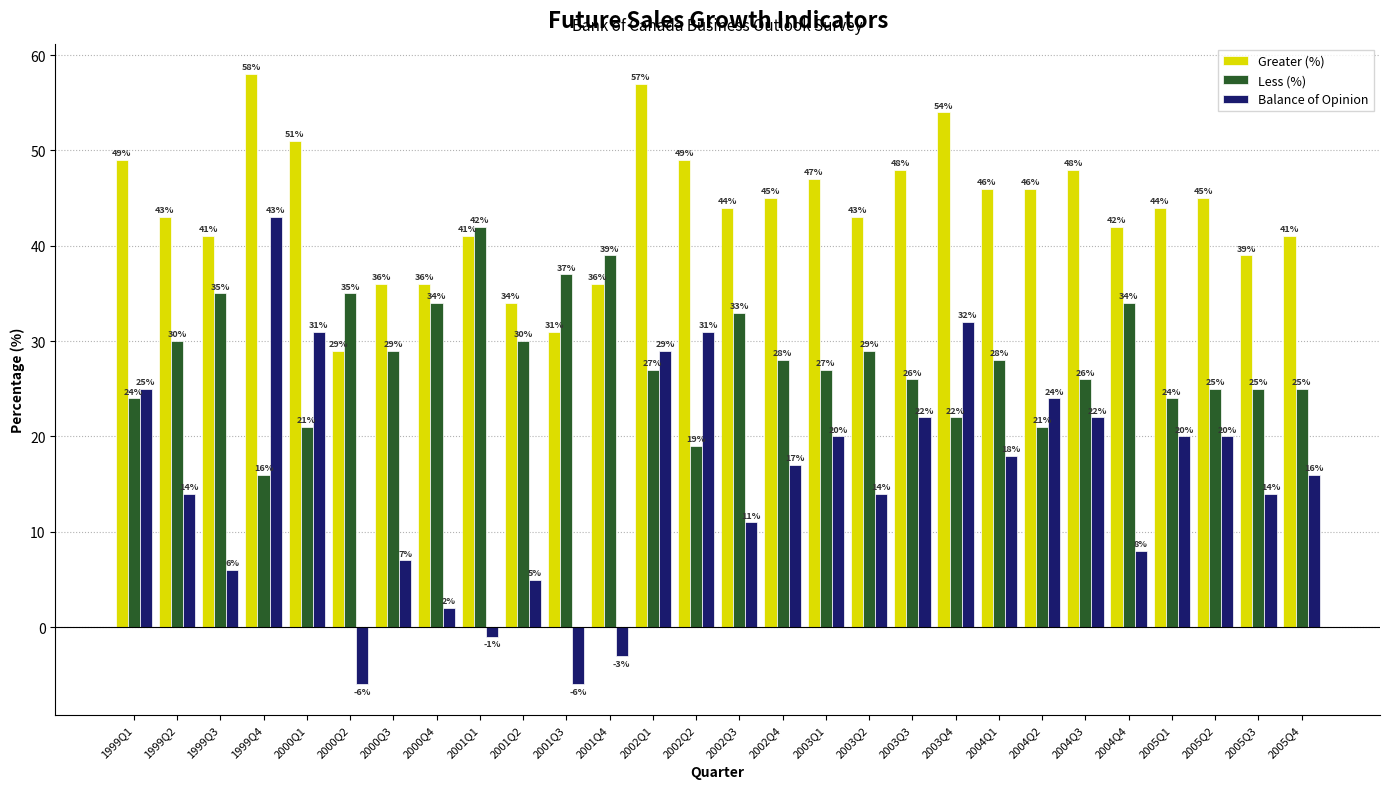

At which label does Less (%) reach its peak?

2001Q1